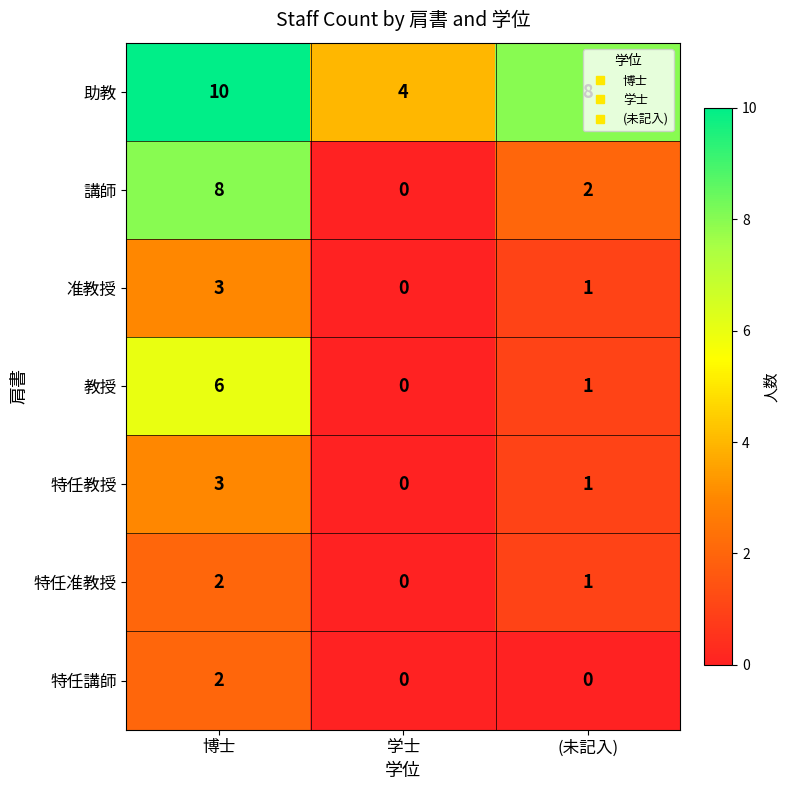

List the labels in order of 准教授 value, smallest first.

学士, (未記入), 博士